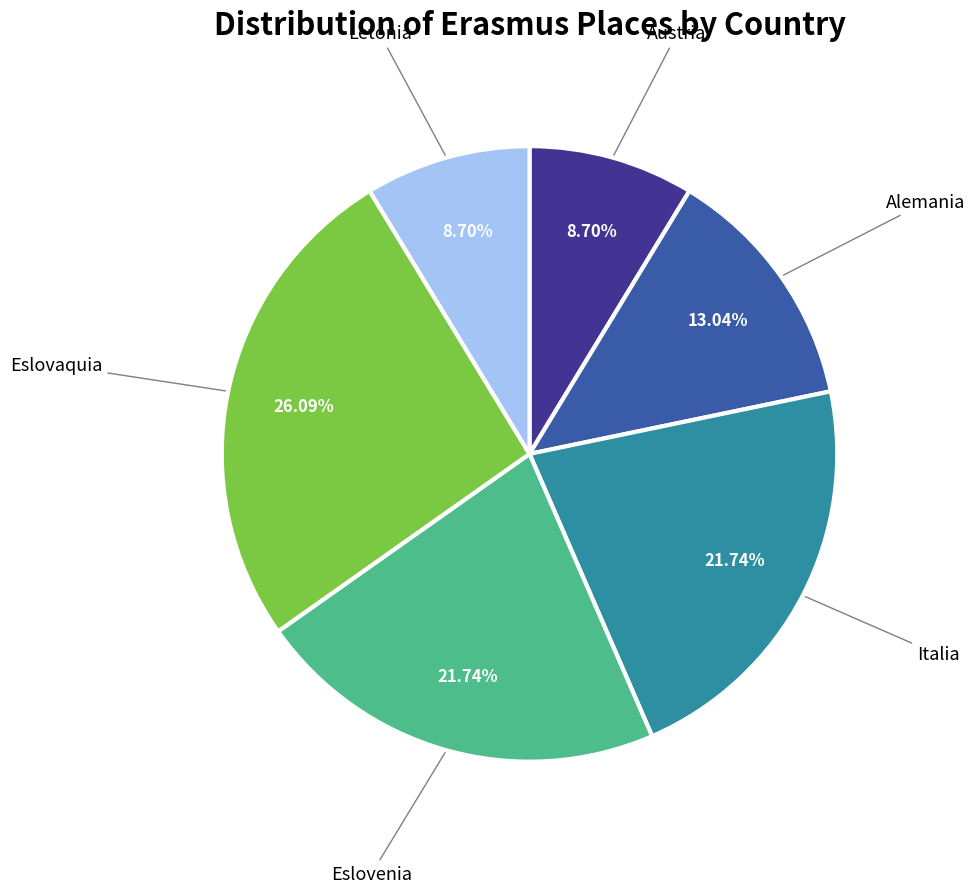

How many slices are in this pie chart?

6